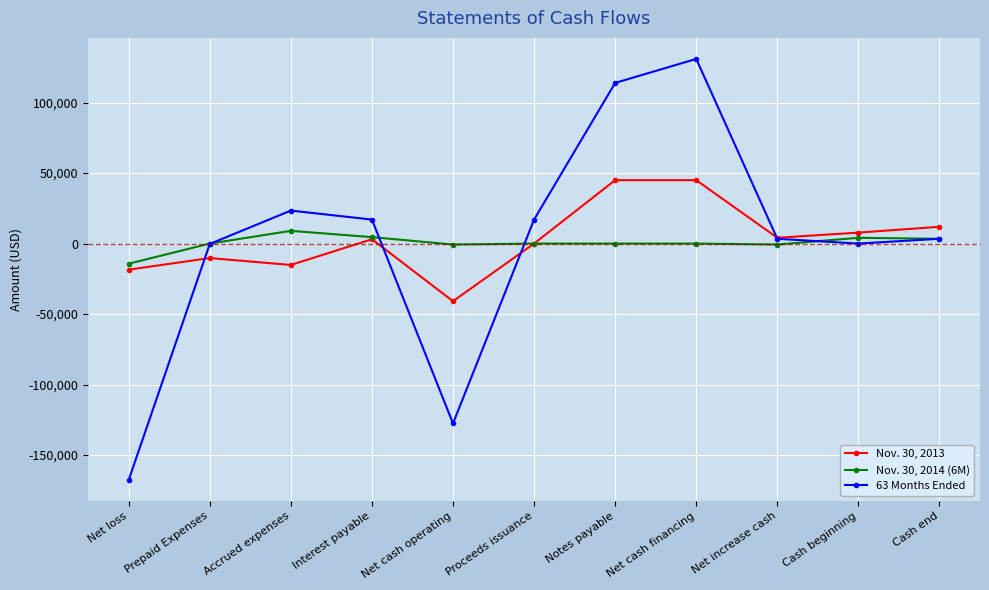

Count the number of categories in the chart.

11